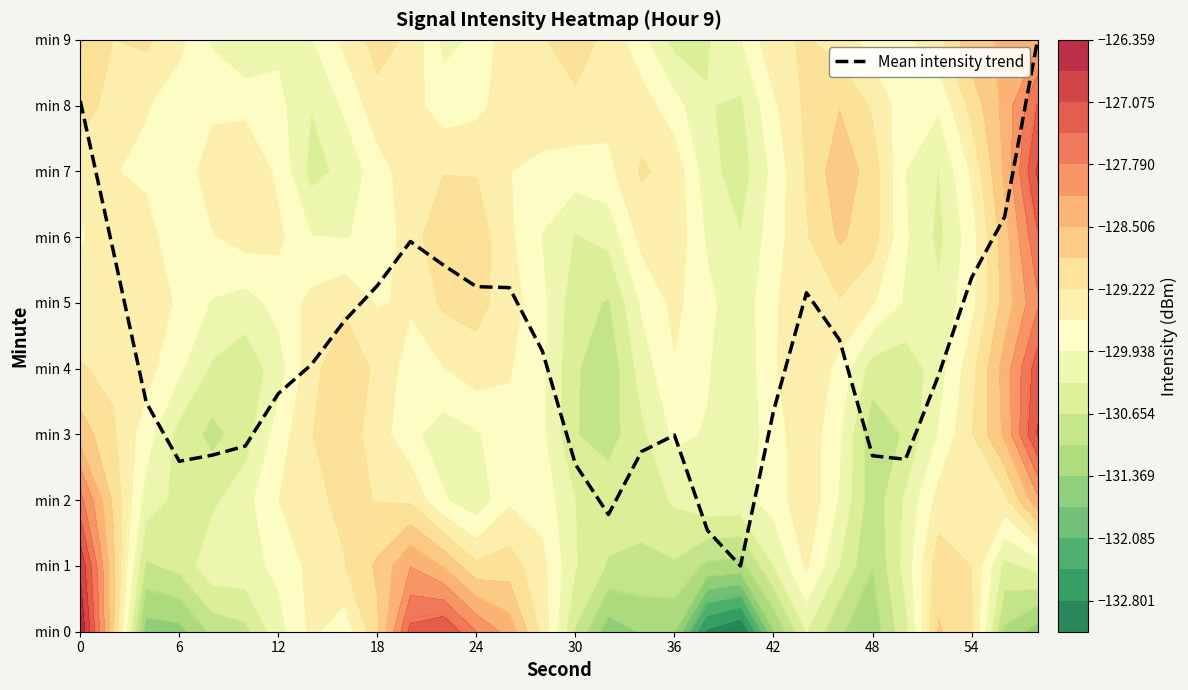

How many categories are shown in the chart?

30